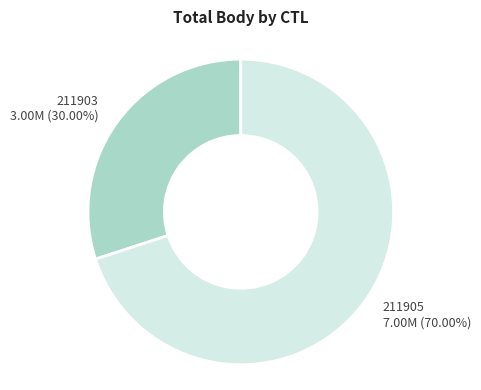

The 211903 slice represents 30% of the pie. True or false?

True